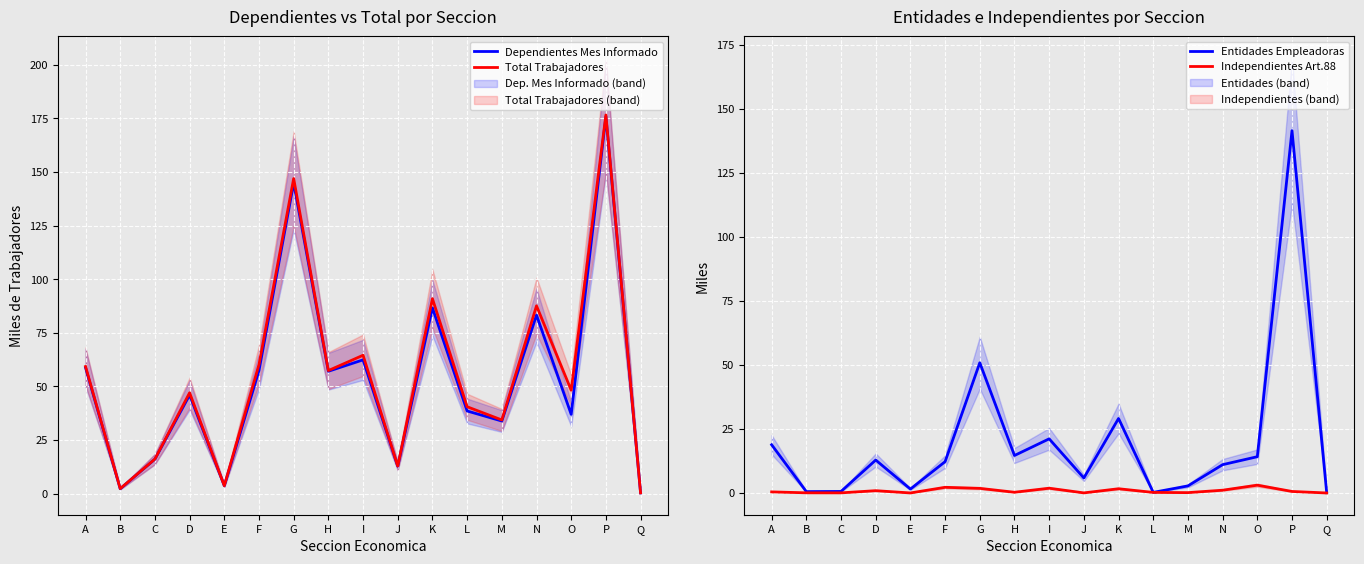

Which category has the highest value in the Entidades Empleadoras series?

P